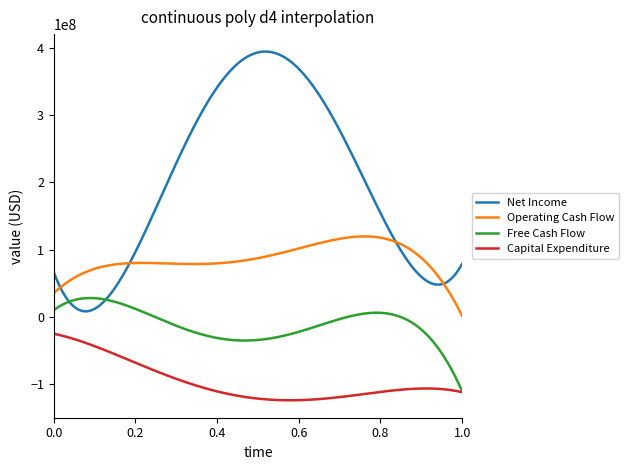

List the series in order of their overall mean, lowest first.

Capital Expenditure, Free Cash Flow, Operating Cash Flow, Net Income